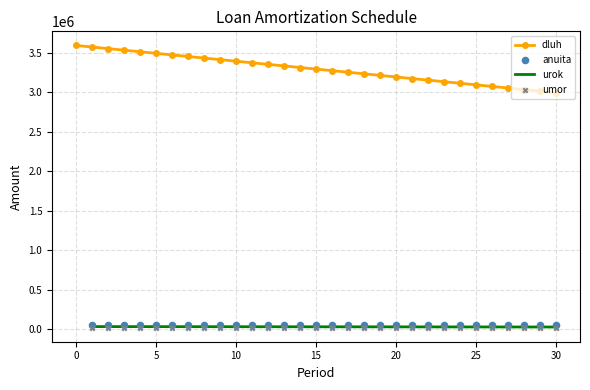

At which category is the sum across all series the highest?

1